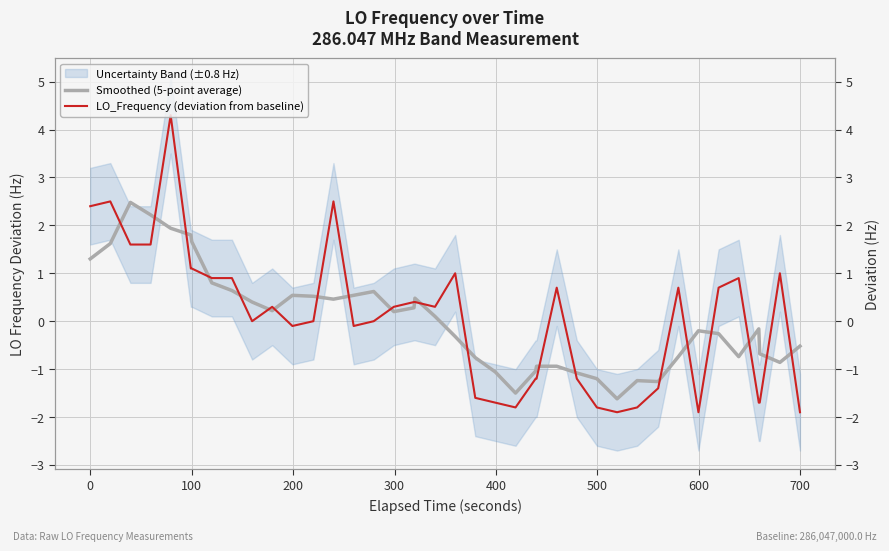

What is the sum of all Smoothed (5-point average) values?

1.7